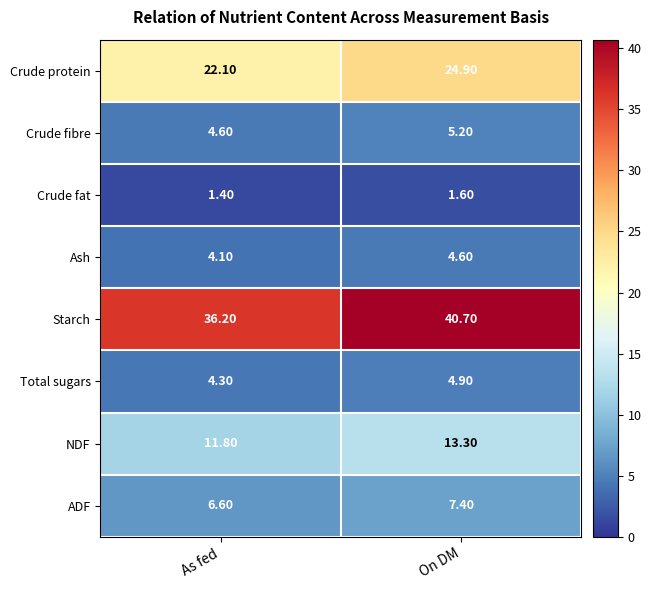

How many data points does each series have?

2